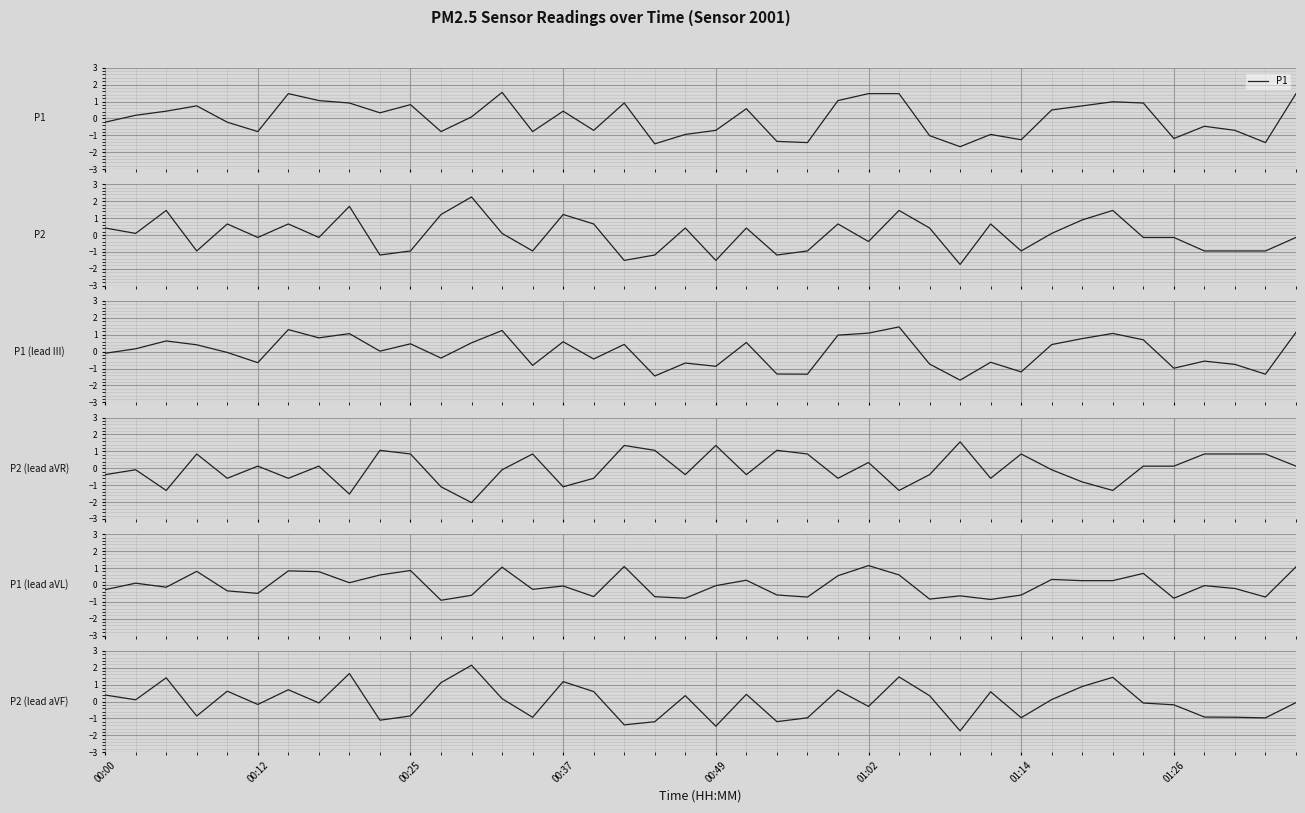

The P2 (lead aVF) series shows -0.7 at 18. True or false?

False